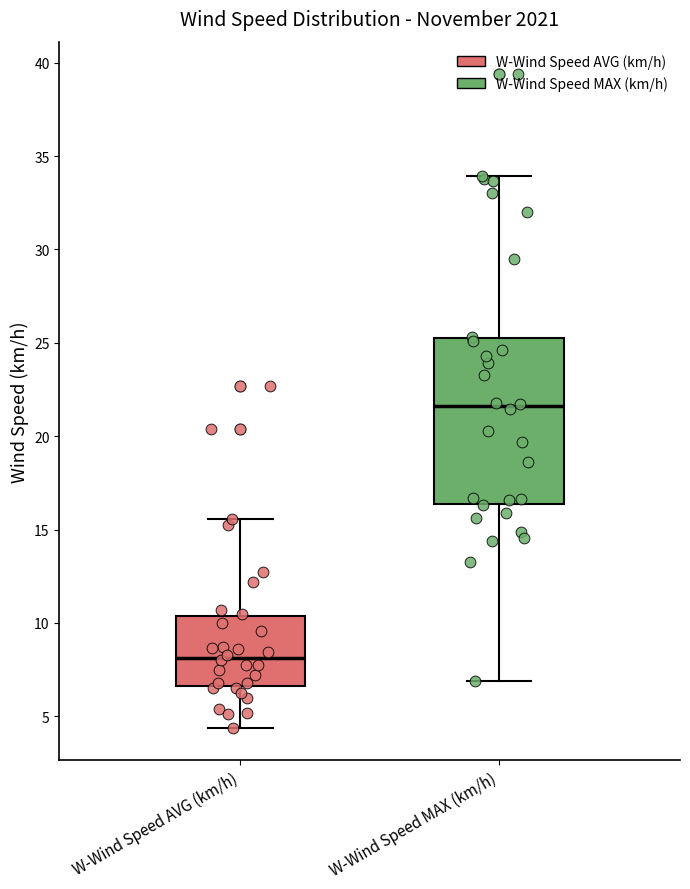

Which box is the tallest, from its lower edge to its upper edge?

W-Wind Speed MAX (km/h)